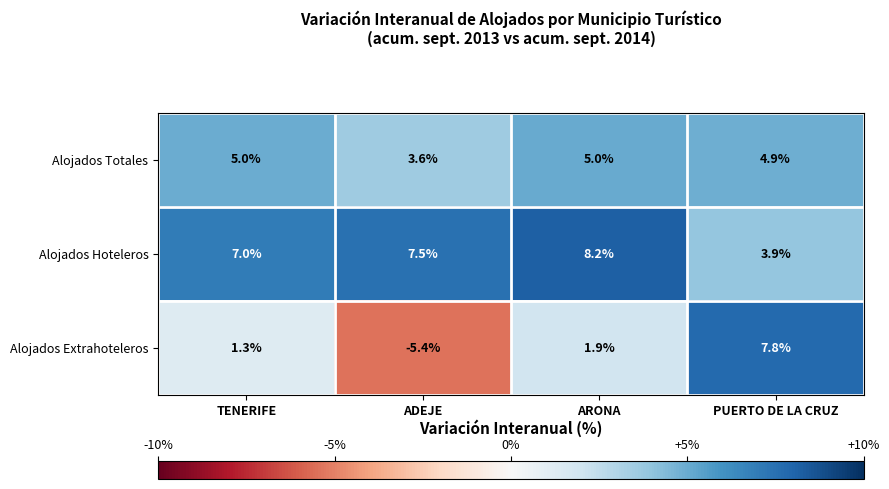

How many values in Alojados Extrahoteleros are below zero?

1